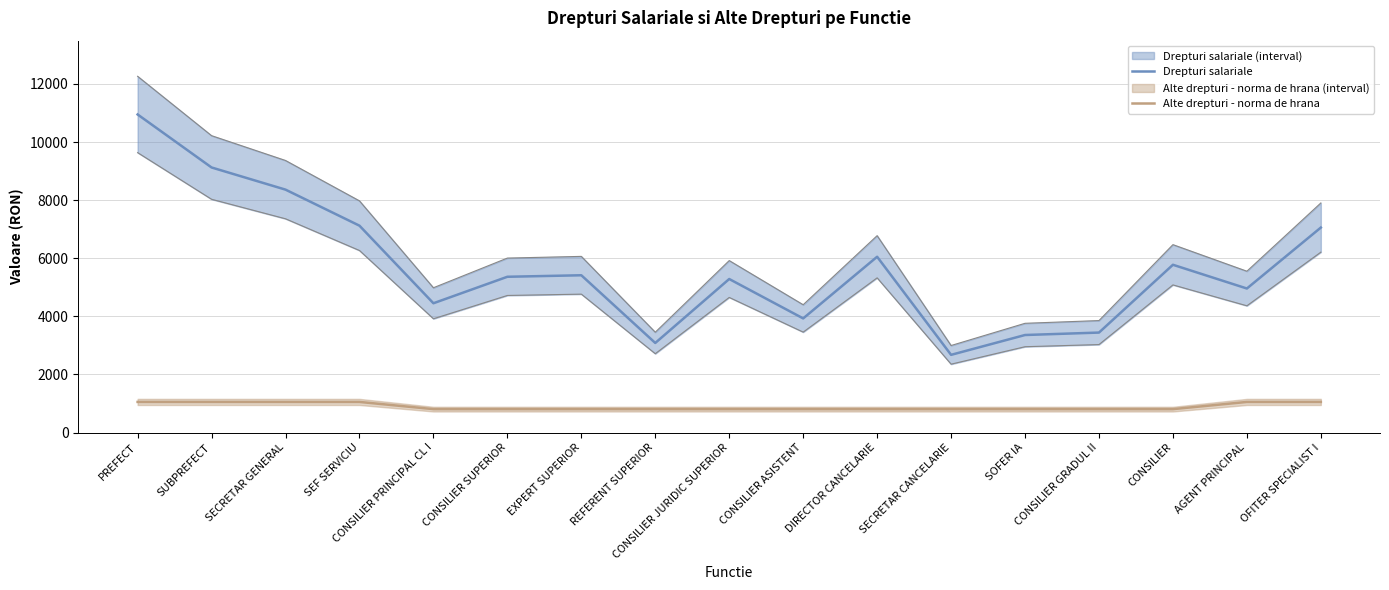

Reading right to left, what are all the values shown in this chart?

Drepturi salariale: OFITER SPECIALIST I=7057	AGENT PRINCIPAL=4959	CONSILIER=5776	CONSILIER GRADUL II=3442	SOFER IA=3358	SECRETAR CANCELARIE=2675	DIRECTOR CANCELARIE=6052	CONSILIER ASISTENT=3929	CONSILIER JURIDIC SUPERIOR=5286	REFERENT SUPERIOR=3084	EXPERT SUPERIOR=5415	CONSILIER SUPERIOR=5363	CONSILIER PRINCIPAL CL I=4451	SEF SERVICIU=7122	SECRETAR GENERAL=8363	SUBPREFECT=9126	PREFECT=10951
Alte drepturi - norma de hrana: OFITER SPECIALIST I=1054	AGENT PRINCIPAL=1054	CONSILIER=806	CONSILIER GRADUL II=806	SOFER IA=806	SECRETAR CANCELARIE=806	DIRECTOR CANCELARIE=806	CONSILIER ASISTENT=806	CONSILIER JURIDIC SUPERIOR=806	REFERENT SUPERIOR=806	EXPERT SUPERIOR=806	CONSILIER SUPERIOR=806	CONSILIER PRINCIPAL CL I=806	SEF SERVICIU=1054	SECRETAR GENERAL=1054	SUBPREFECT=1054	PREFECT=1054